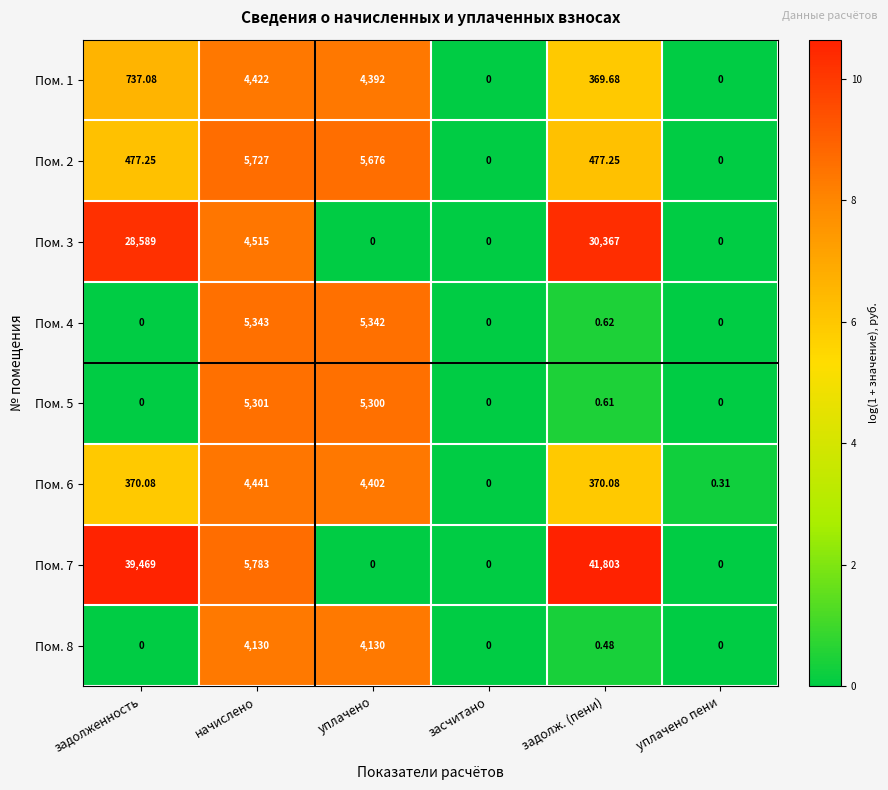

Which category has the highest value in the Пом. 1 series?

начислено